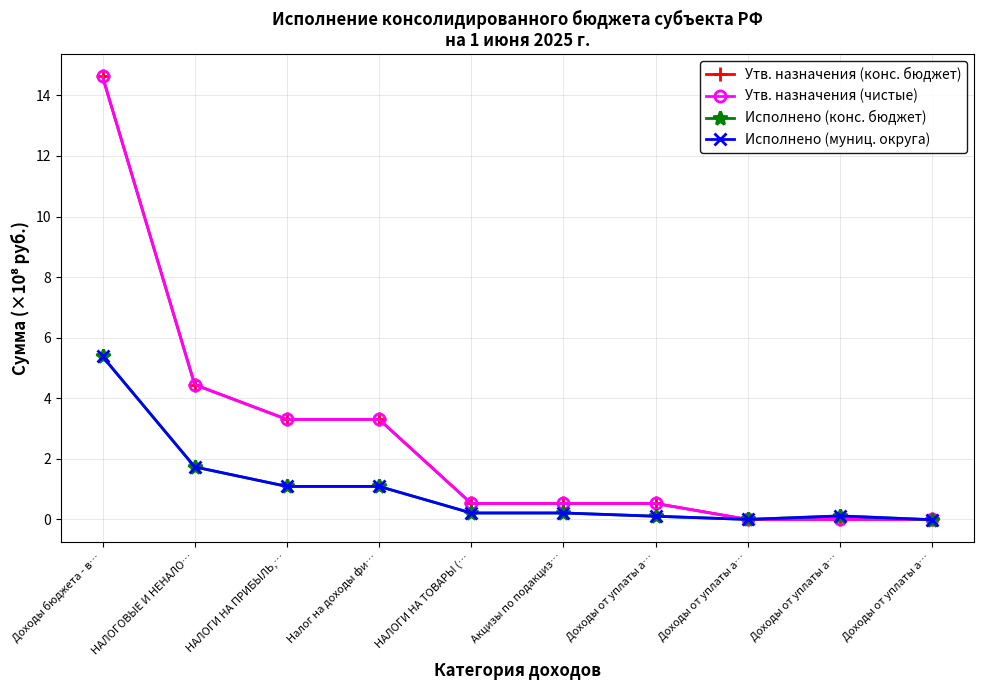

At how many categories does at least one series exceed 6?

1